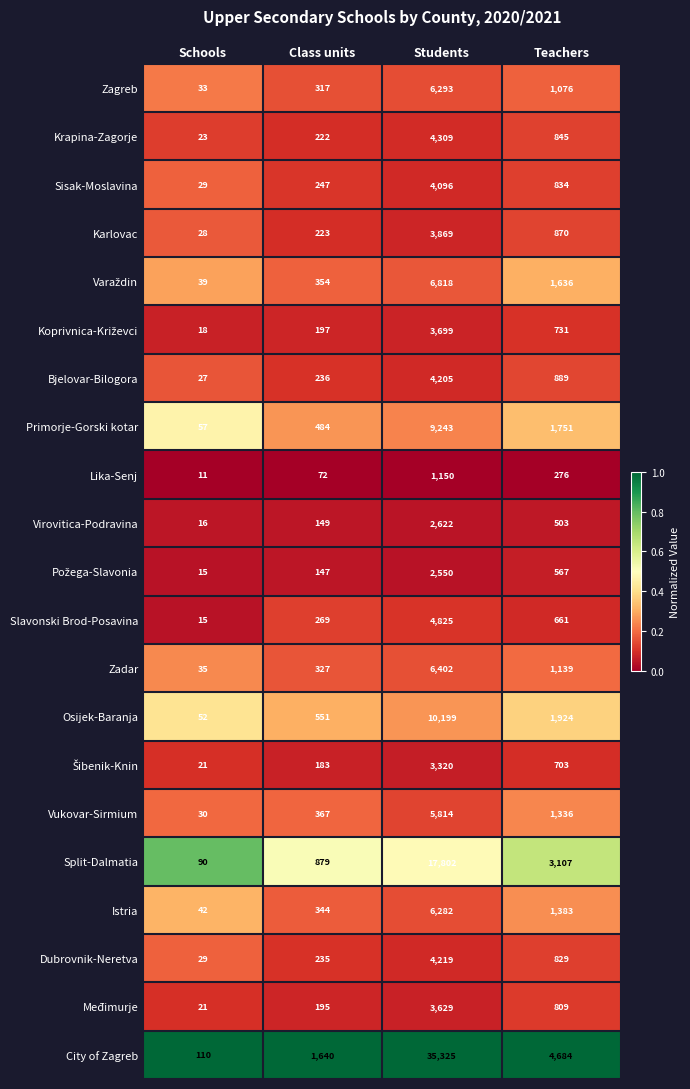

The value of Lika-Senj at Students is 1150. True or false?

True